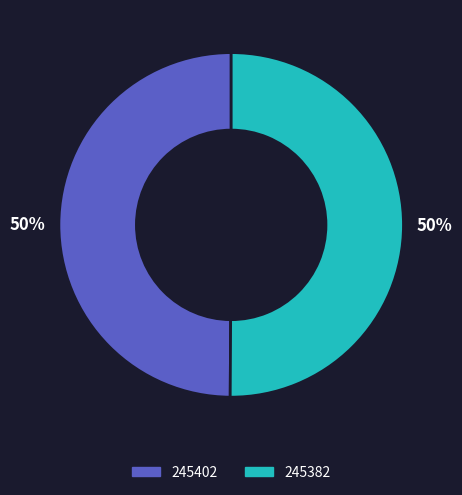

To the nearest percent, what is the average slice percentage?

50%